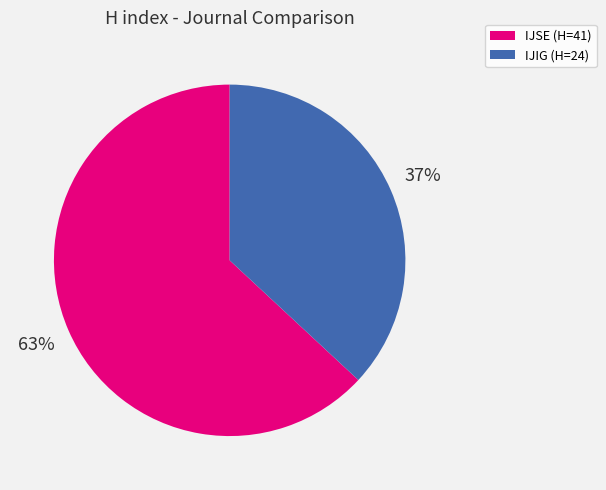

Is there any slice that represents more than half of the pie?

Yes